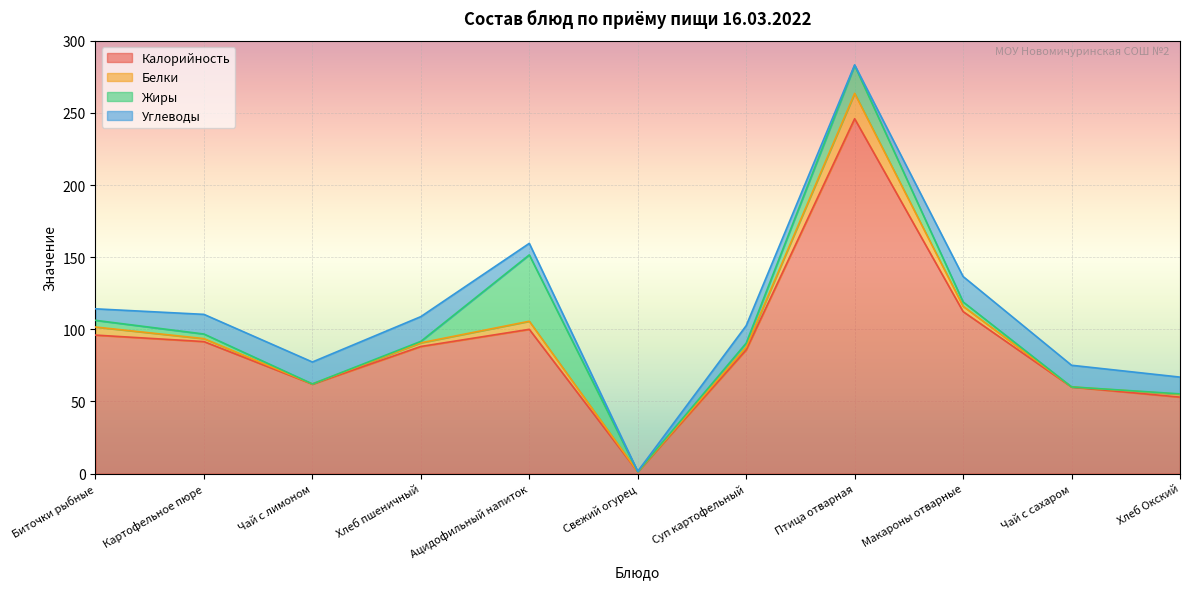

Which series has the largest range (max minus min)?

Калорийность